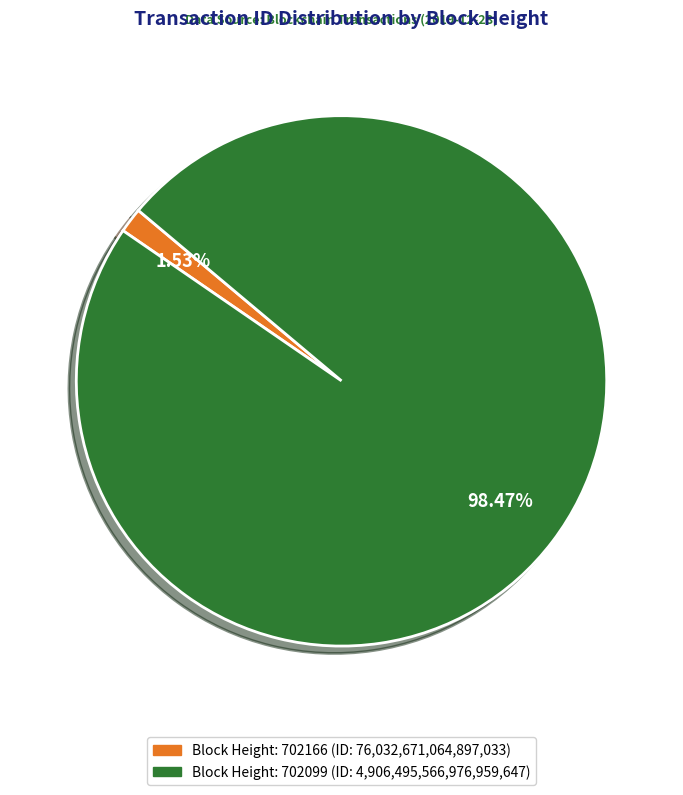

Is there a majority slice in this chart?

Yes